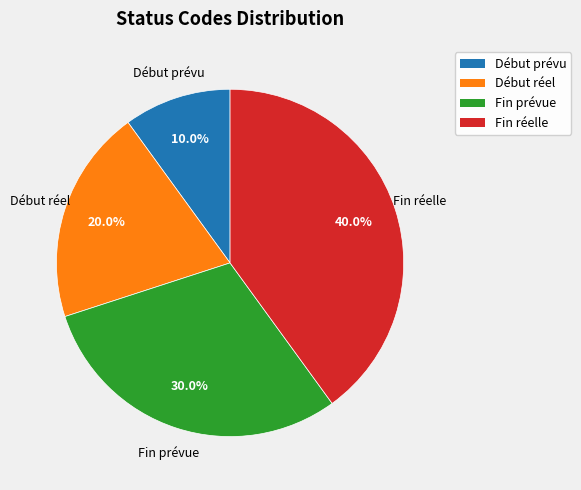

Which slice is the smallest?

Début prévu